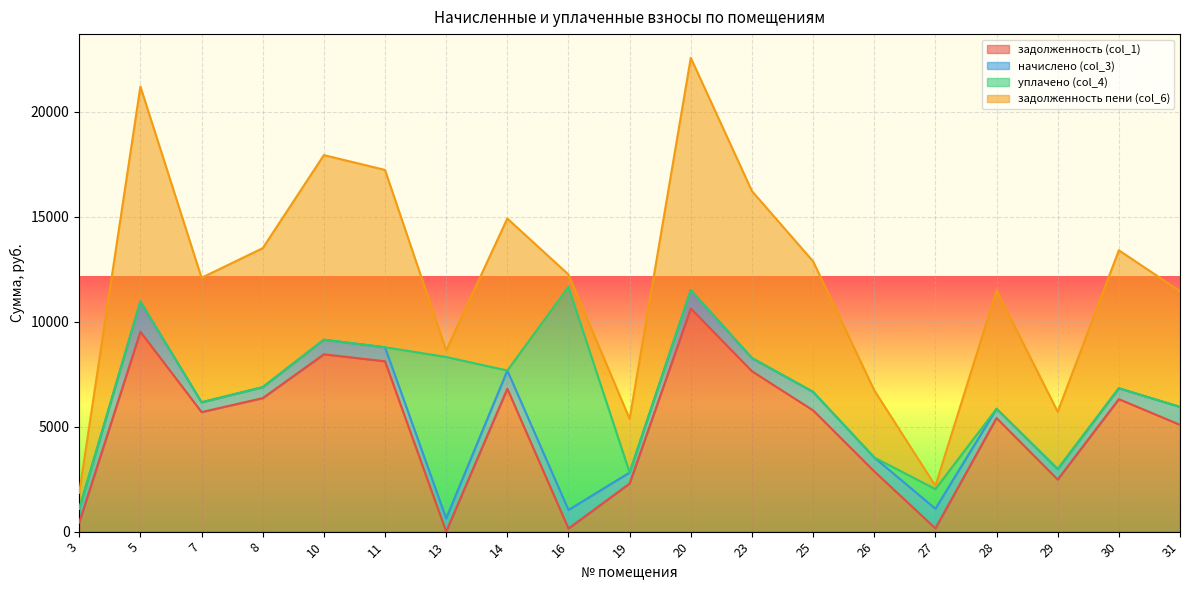

What is the total value across all series at 29?

5712.5